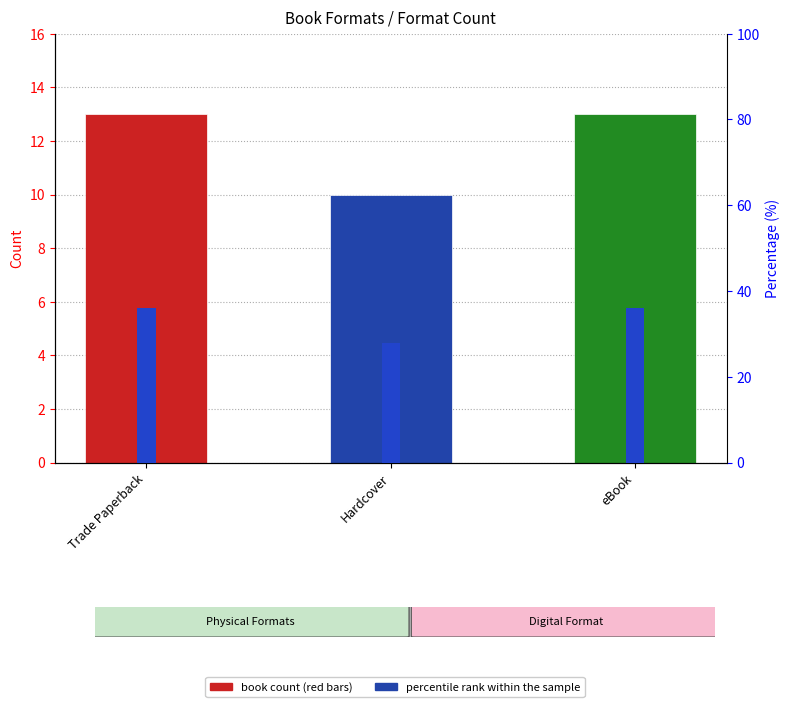

Between Hardcover and Trade Paperback, which is larger?

Trade Paperback